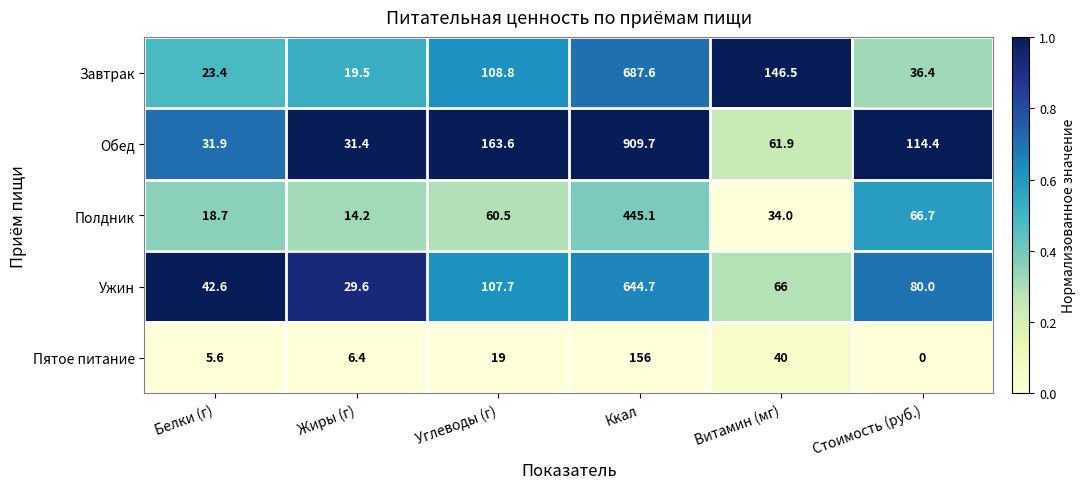

What is the total value across all series at Витамин (мг)?

348.4